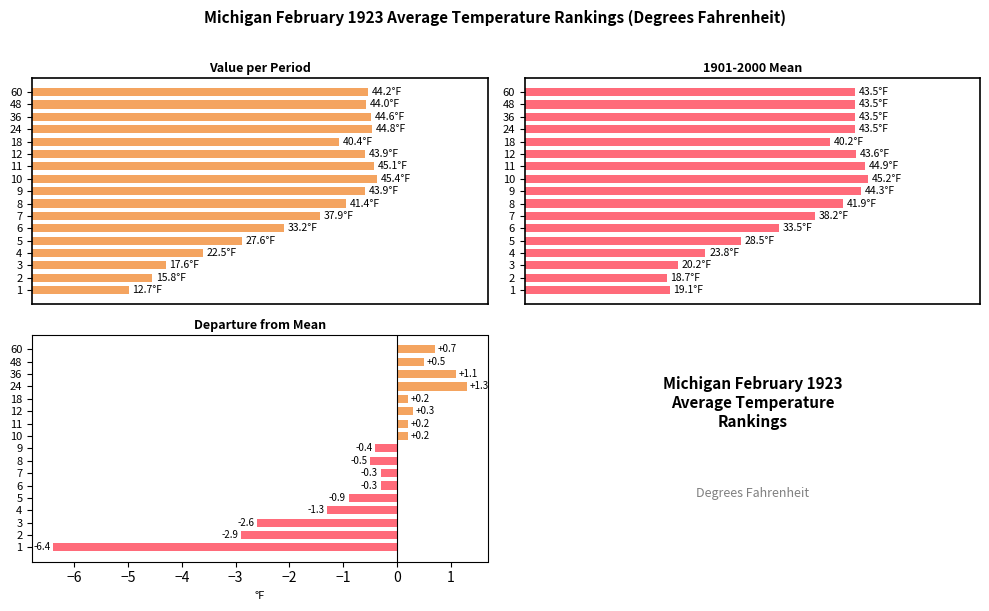

How many bars are there in total?

51